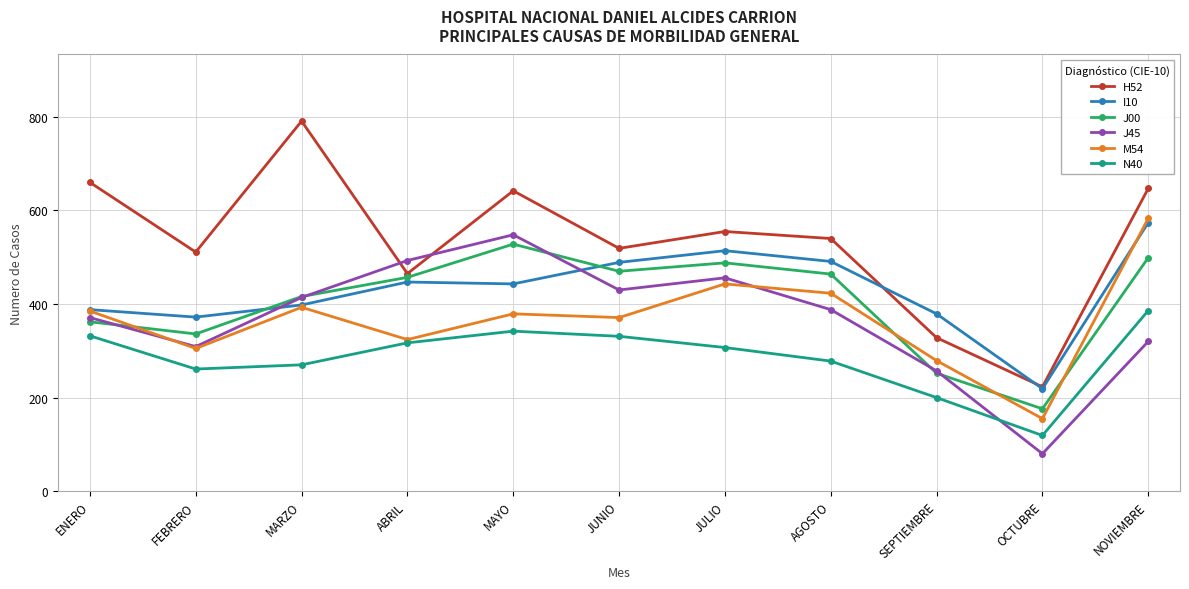

What position from the right is MAYO?

7